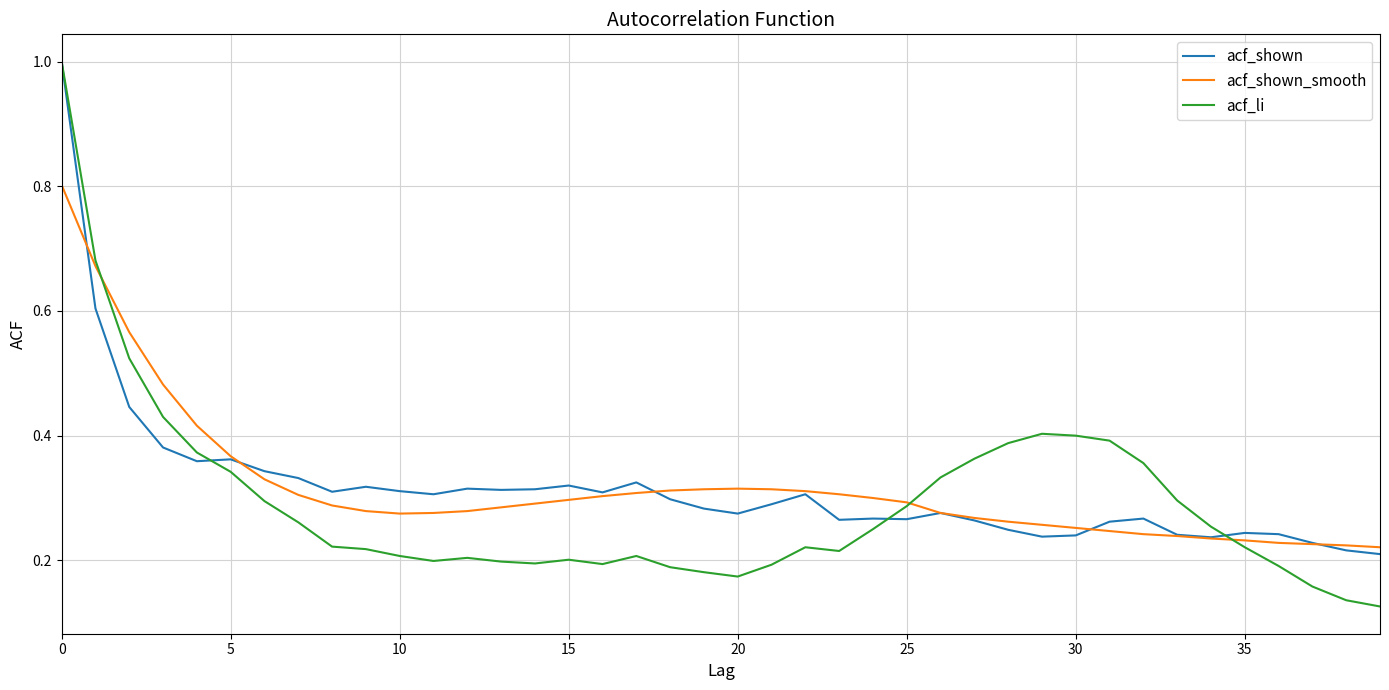

What are all the series names shown in the legend?

acf_shown, acf_shown_smooth, acf_li